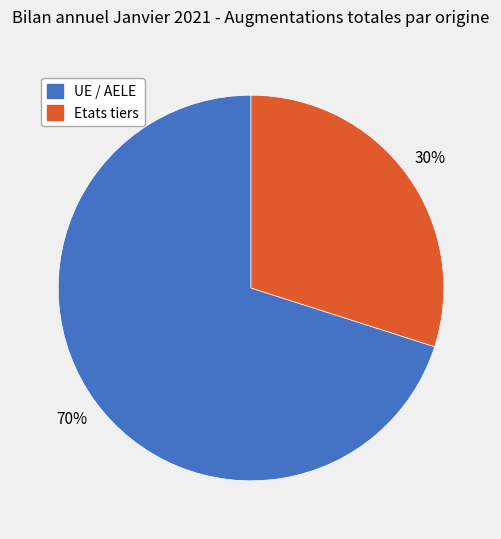

Is the sum of UE / AELE and Etats tiers greater than half?

Yes